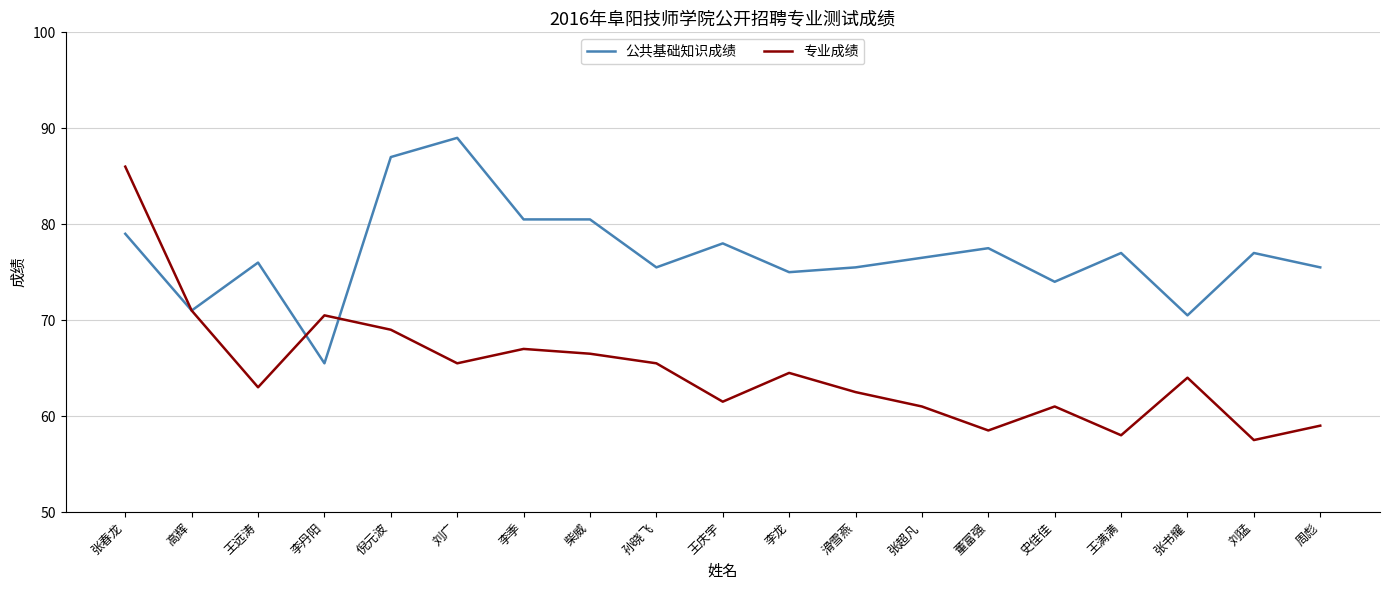

What position from the left is 张书耀?

17